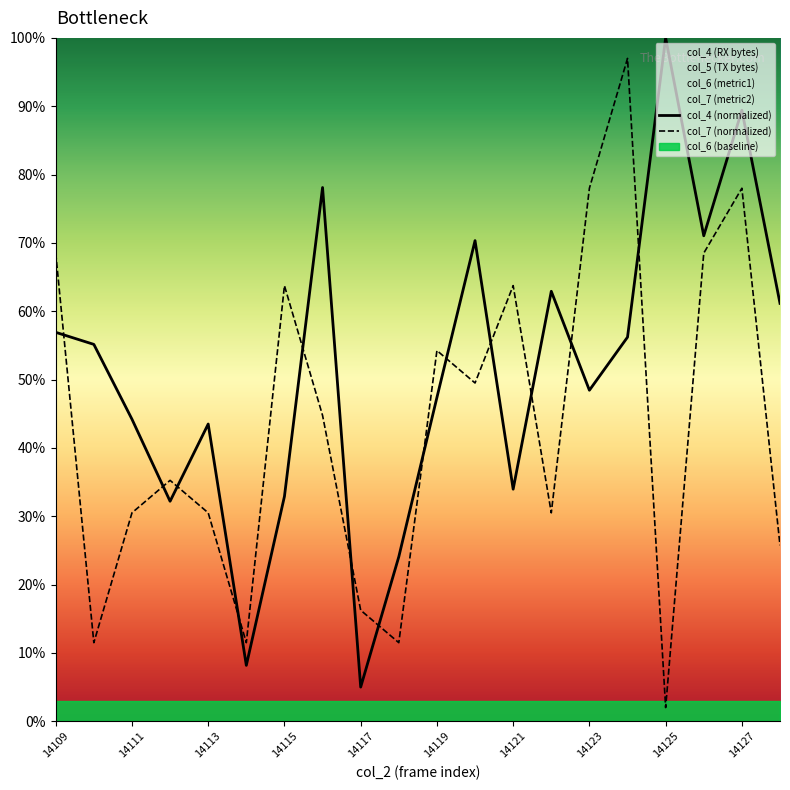

After their last crossing, which series has the higher values: col_4 (normalized) or col_7 (normalized)?

col_4 (normalized)